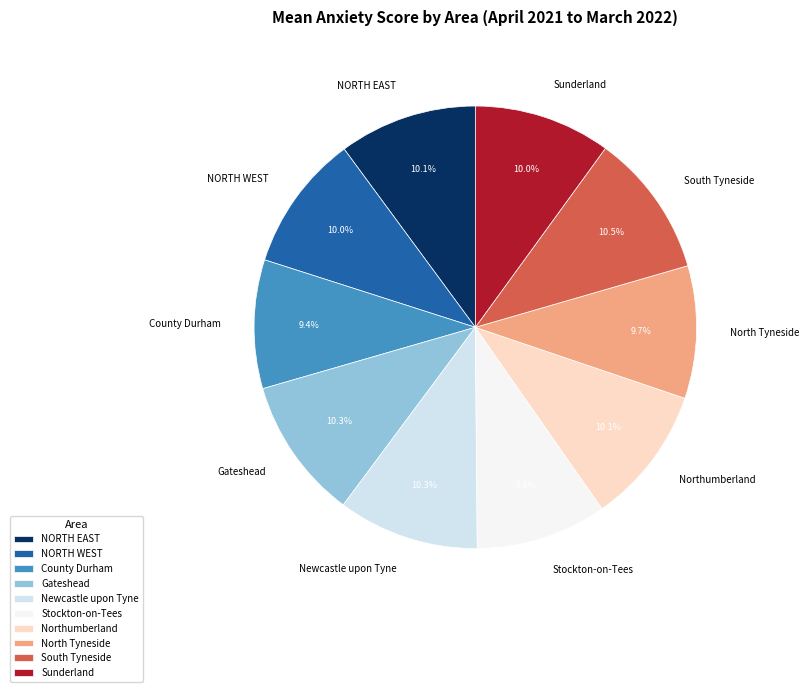

Does Northumberland account for over 50% of the chart?

No